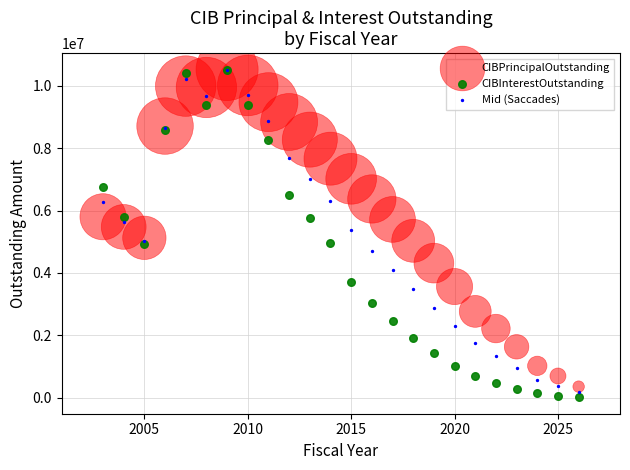

Which series has the widest spread of Y values?

CIBInterestOutstanding